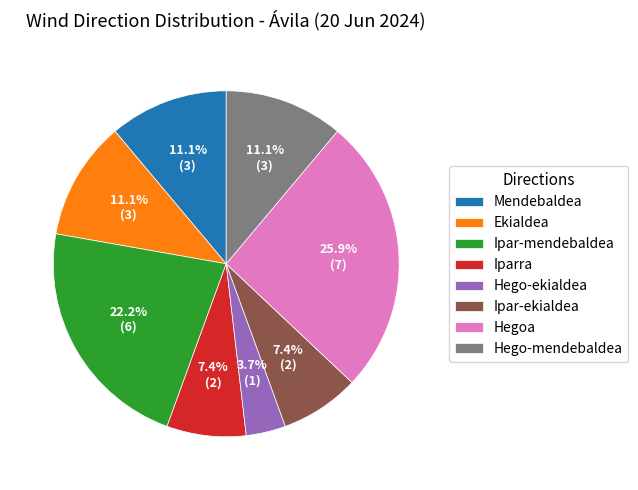

Which has a higher value, Hego-ekialdea or Hegoa?

Hegoa